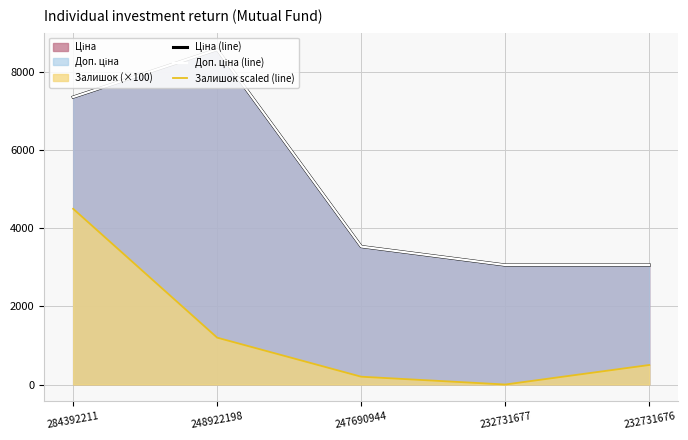

True or false: Ціна (line) has more than 0 points higher than both neighbors.

True